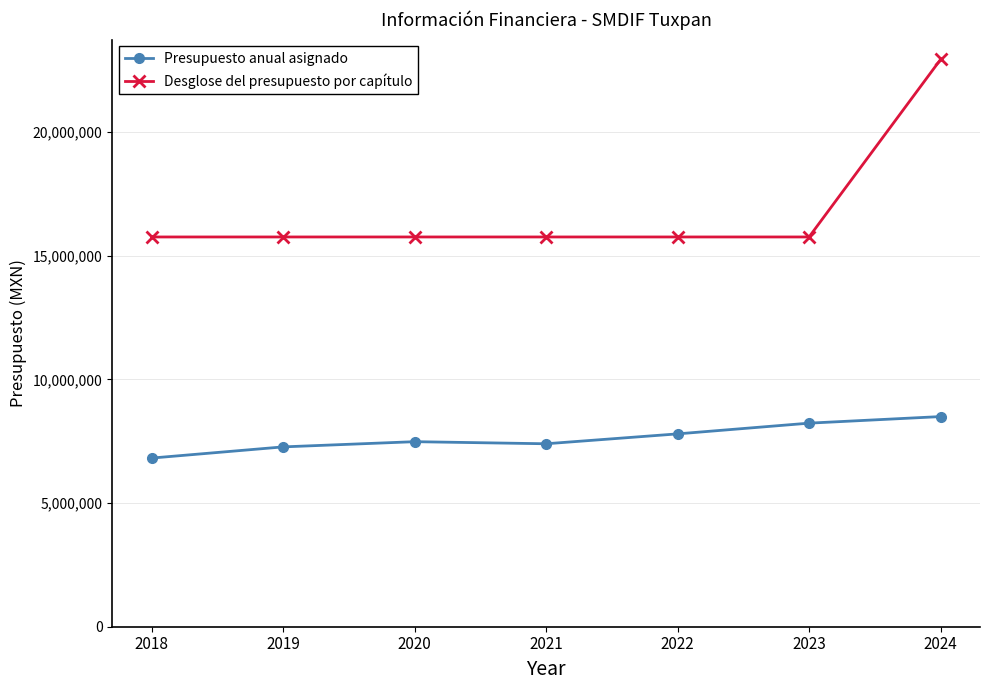

What value does the Desglose del presupuesto por capítulo series have at 2023?

15764815.0